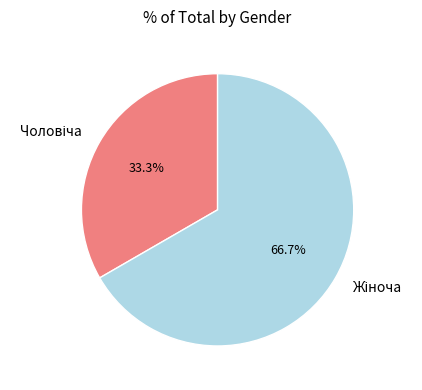

Is there any slice that represents more than half of the pie?

Yes